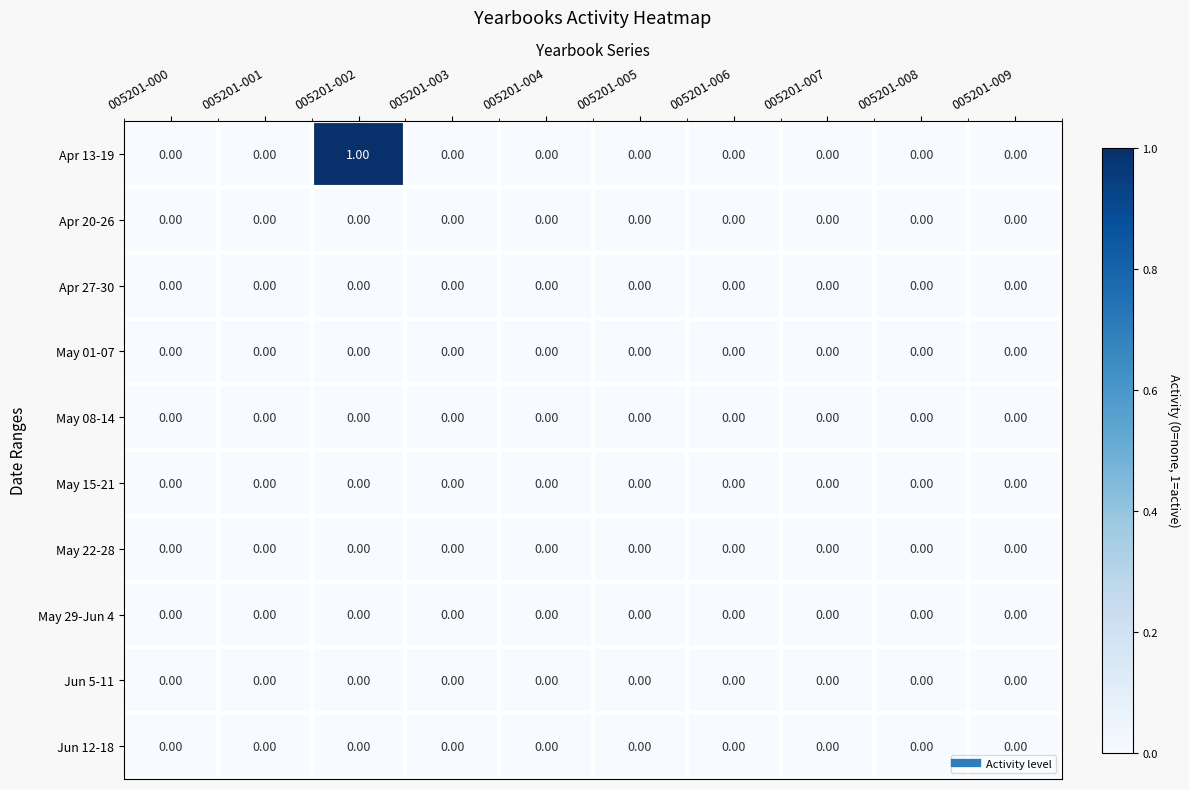

Which series has the largest range (max minus min)?

Apr 13-19